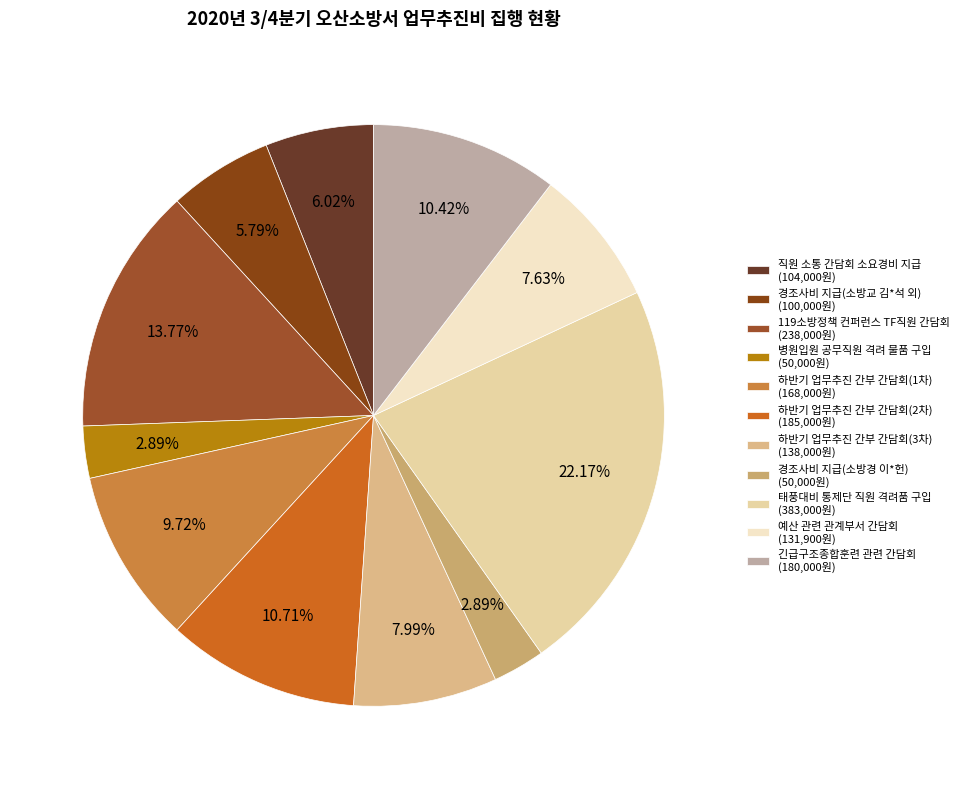

Count the number of slices in the pie.

11